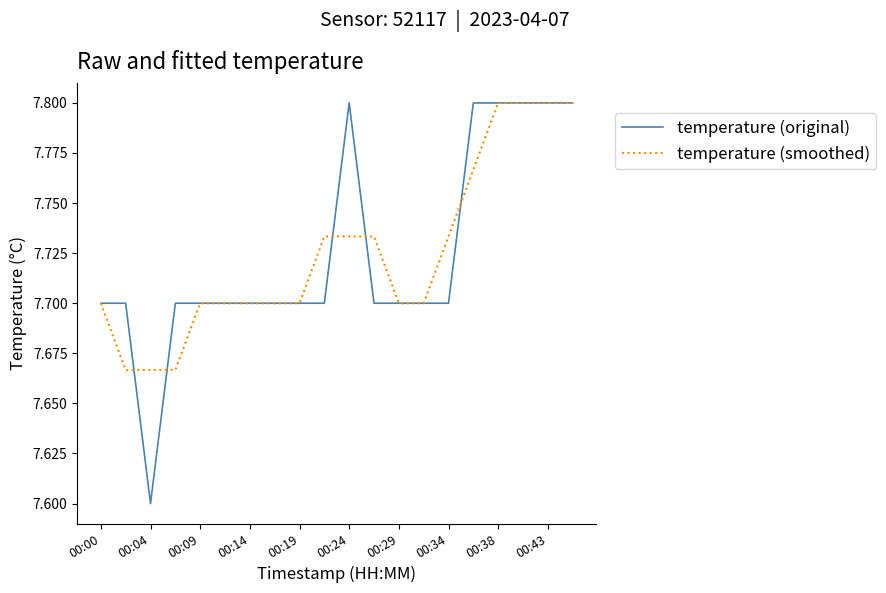

What is the minimum value for temperature (original)?

7.6